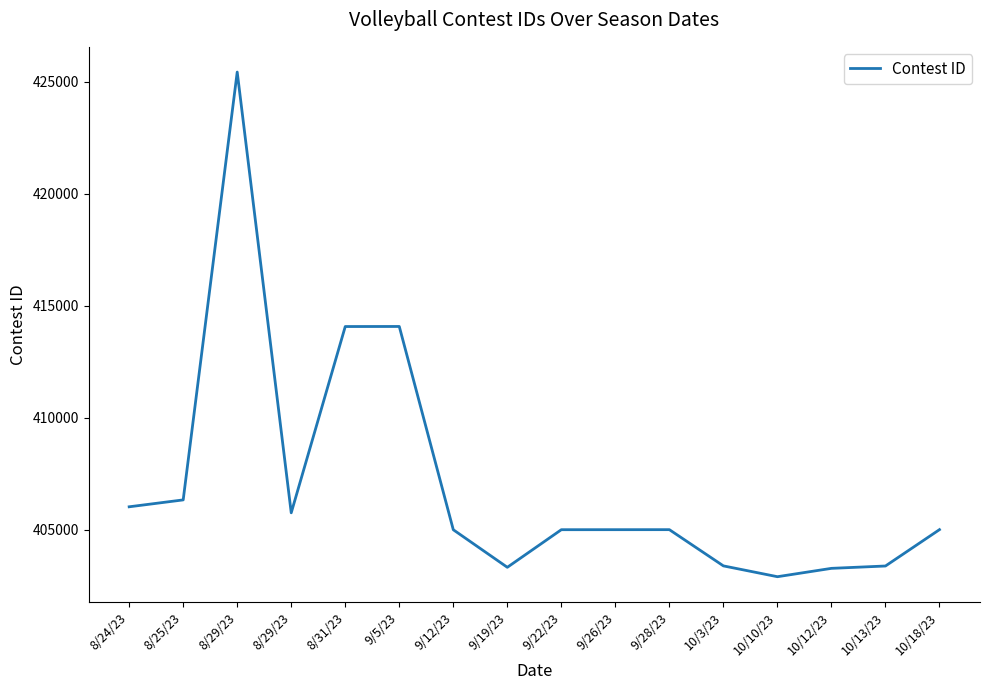

What is the sum of the values at 8/29/23 and 9/19/23?

828760